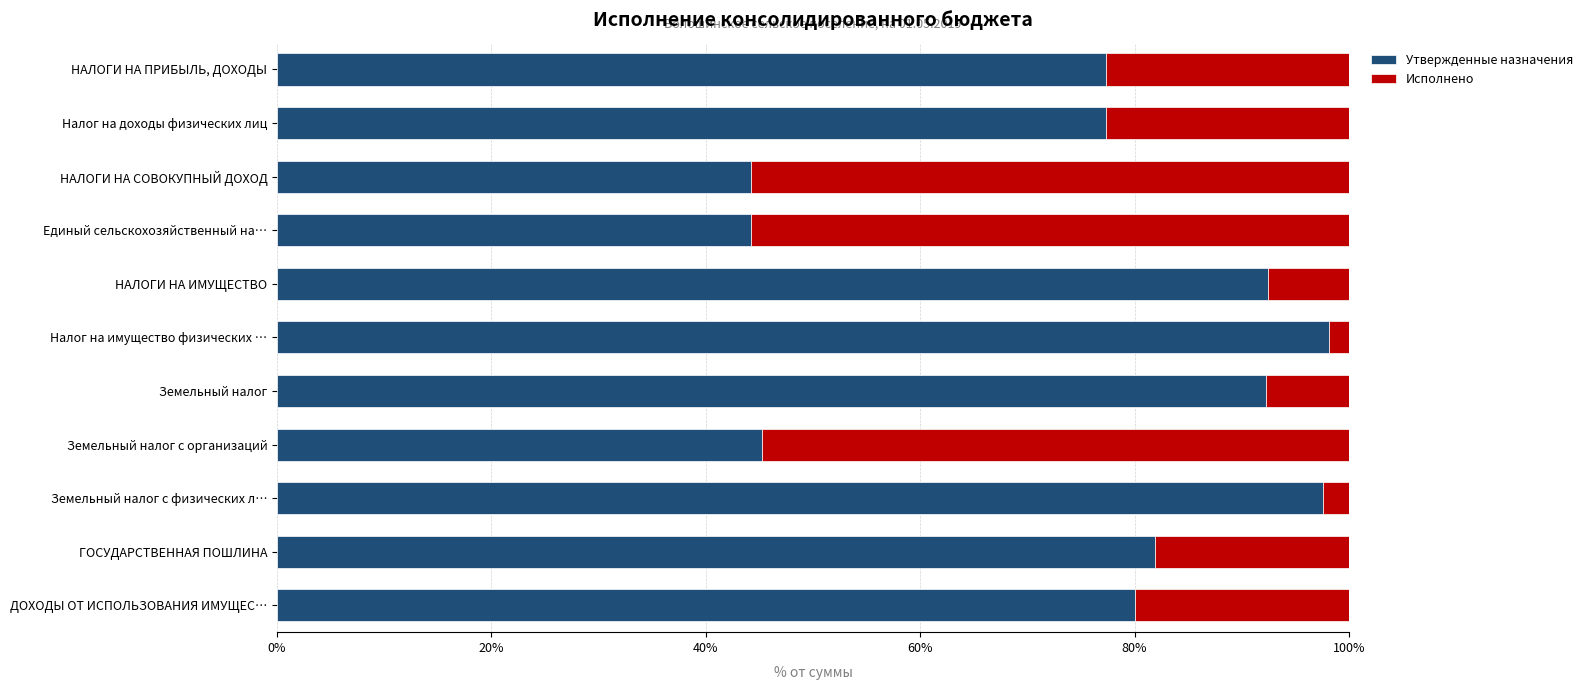

Is it true that Утвержденные назначения equals 141.7 at Земельный налог?

False